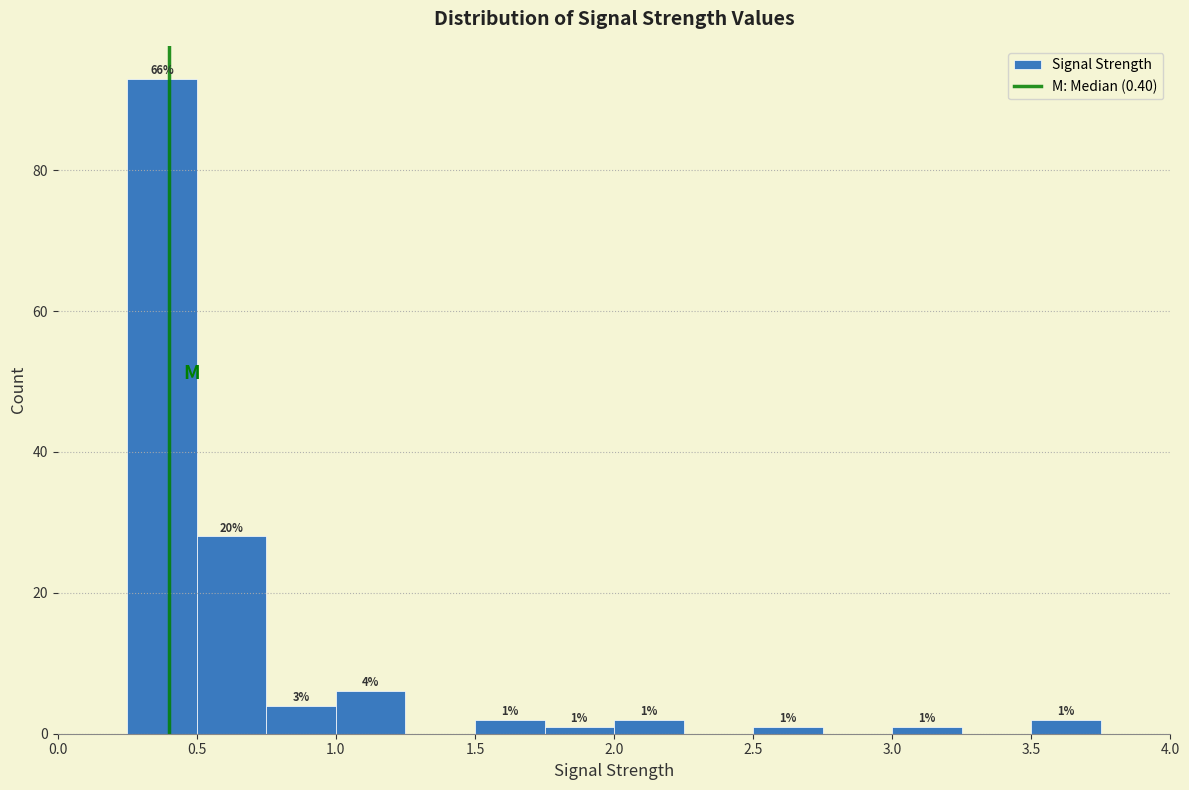

Which range on the x-axis has the tallest bar?

0.25 to 0.50